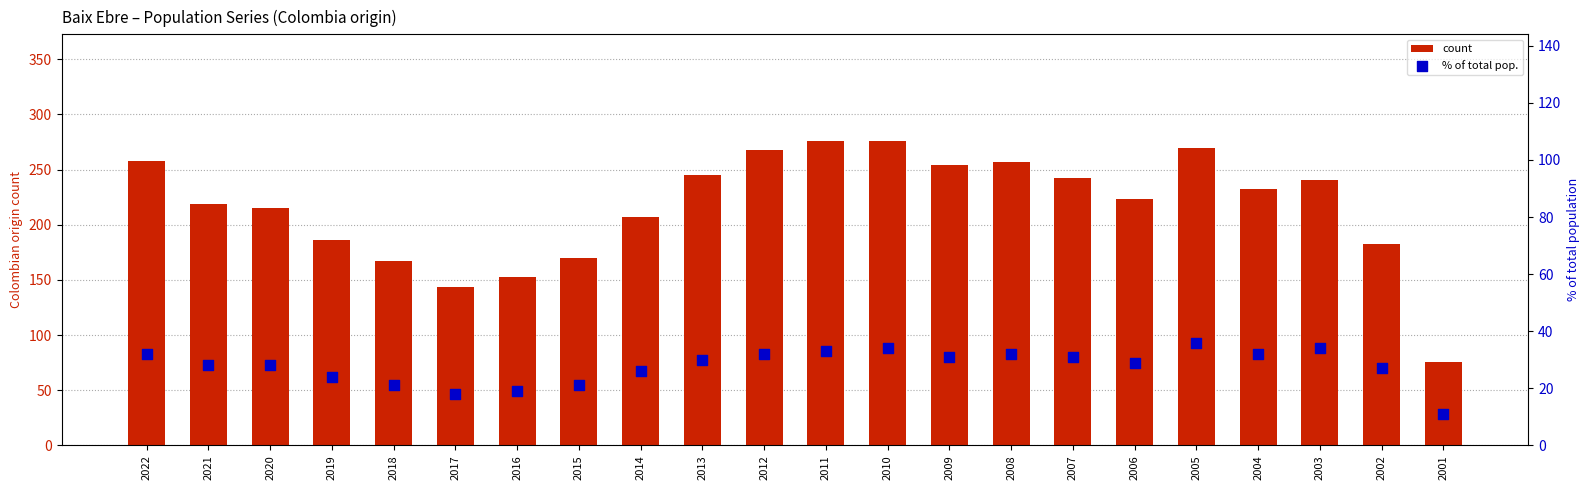

What are all the series names shown in the legend?

count, % of total pop.